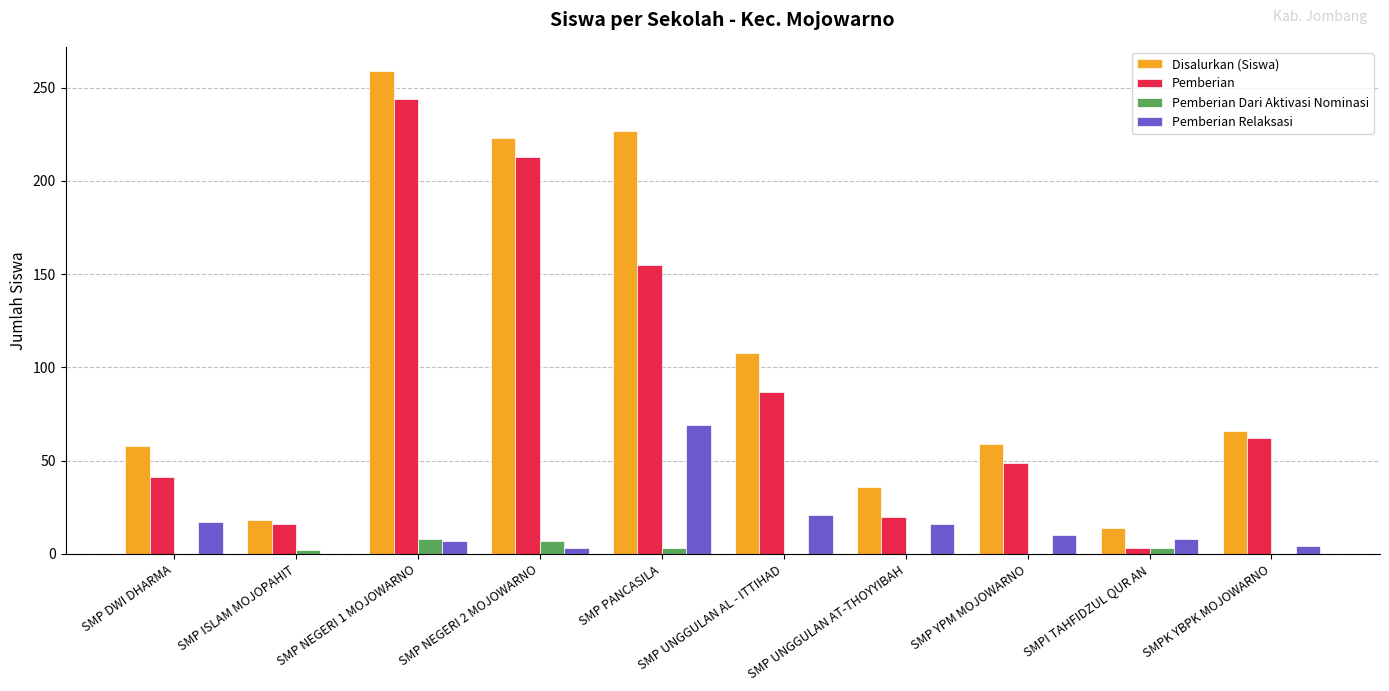

Which category has the highest value in the Pemberian series?

SMP NEGERI 1 MOJOWARNO